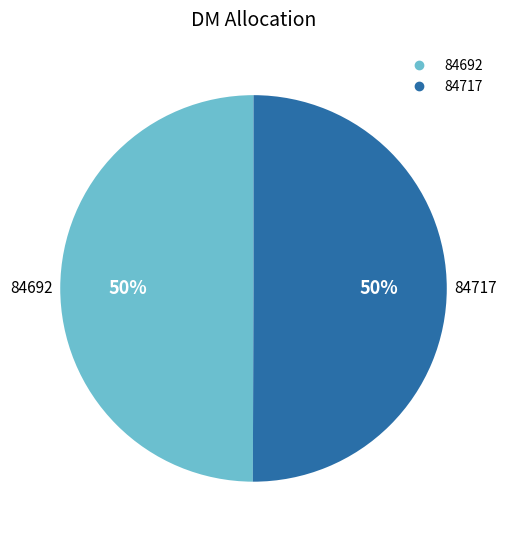

How many slices are in this pie chart?

2